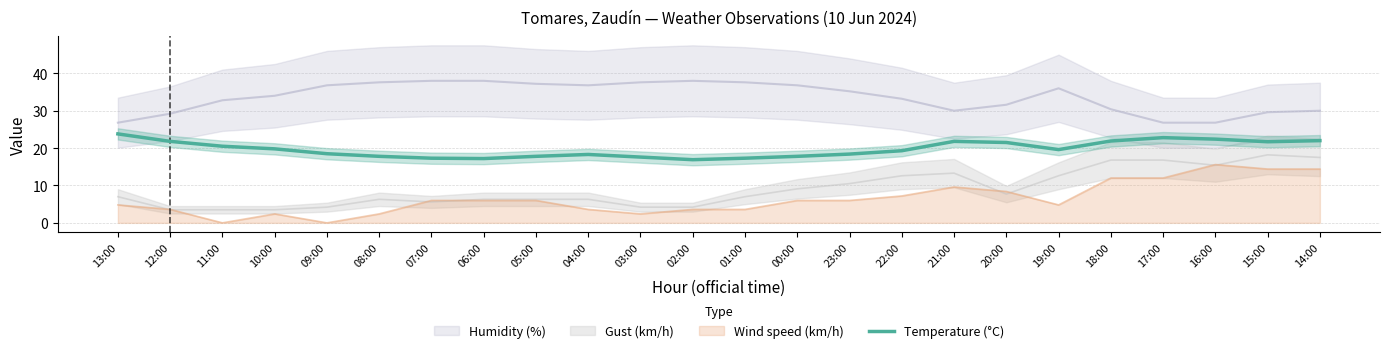

Reading left to right, what are all the values shown in this chart?

13:00=23.8	12:00=21.8	11:00=20.5	10:00=19.8	09:00=18.5	08:00=17.8	07:00=17.3	06:00=17.2	05:00=17.8	04:00=18.3	03:00=17.6	02:00=16.9	01:00=17.3	00:00=17.8	23:00=18.4	22:00=19.3	21:00=21.8	20:00=21.5	19:00=19.6	18:00=21.9	17:00=22.8	16:00=22.4	15:00=21.7	14:00=22.0